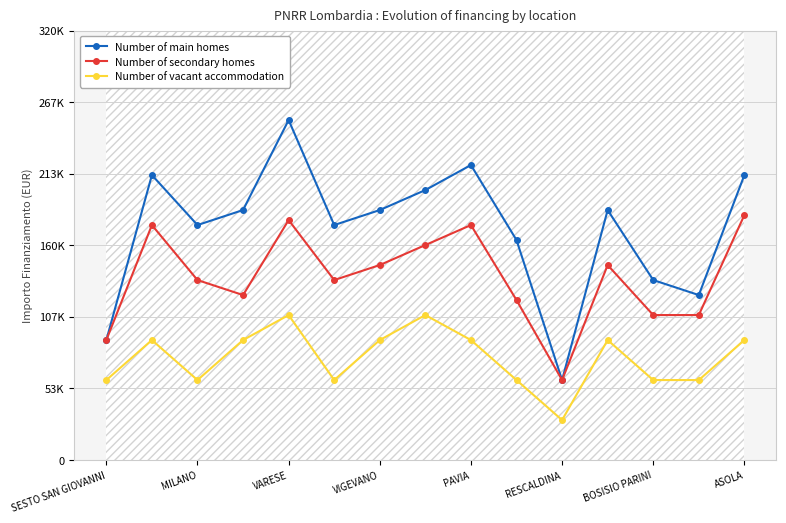

True or false: Number of vacant accommodation and Number of secondary homes intersect in this chart.

False